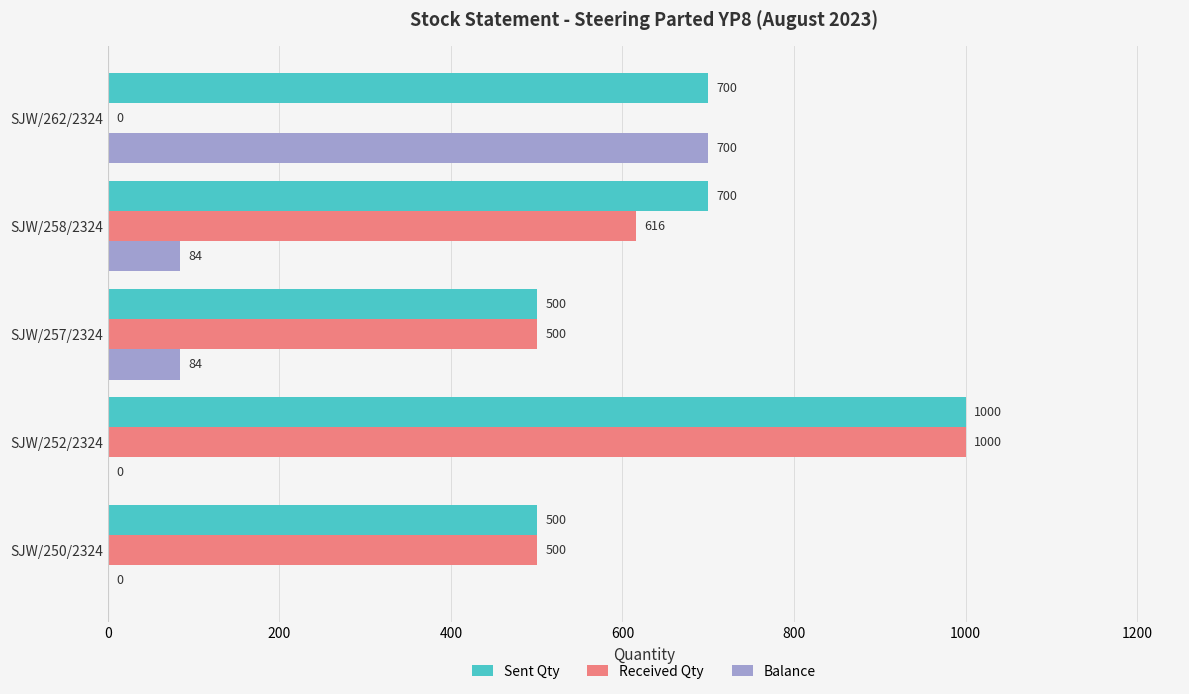

Count the number of categories in the chart.

5